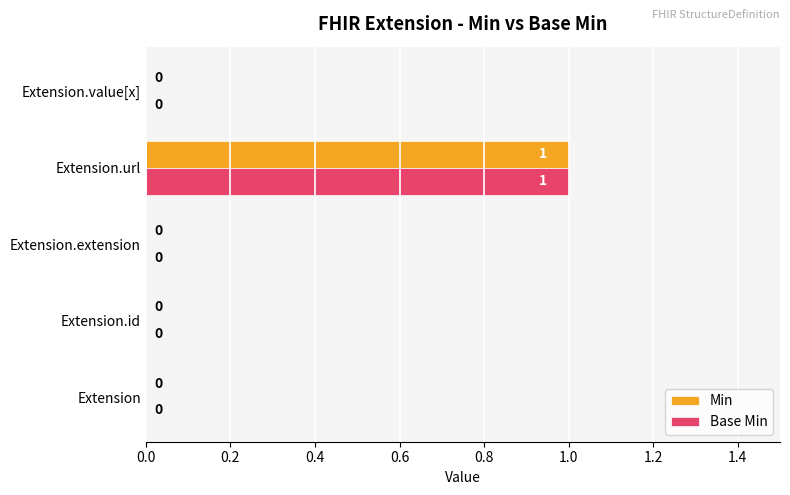

At which category is the sum across all series the highest?

Extension.url